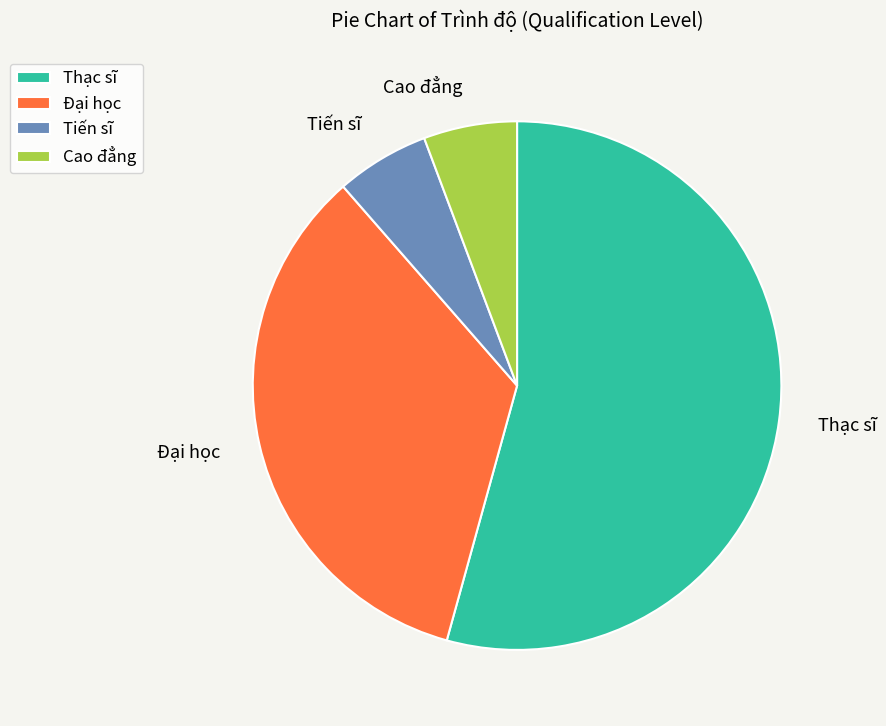

How many segments does this pie chart have?

4